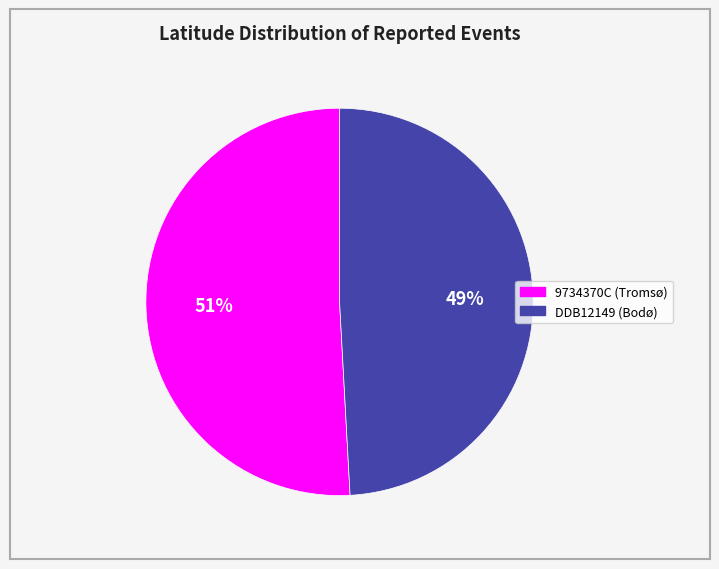

Do DDB12149 (Bodø) and 9734370C (Tromsø) together represent more than half of the pie?

Yes